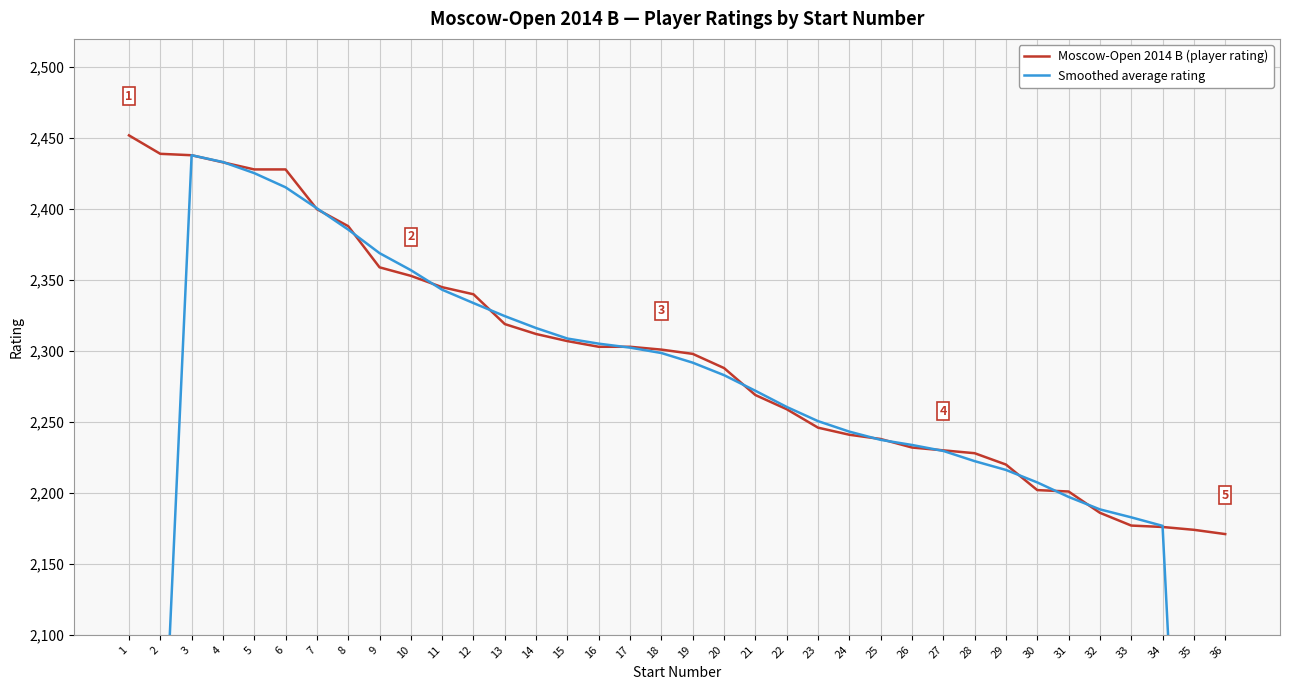

What is the difference between the maximum and minimum values in the Smoothed average rating series?

1133.8